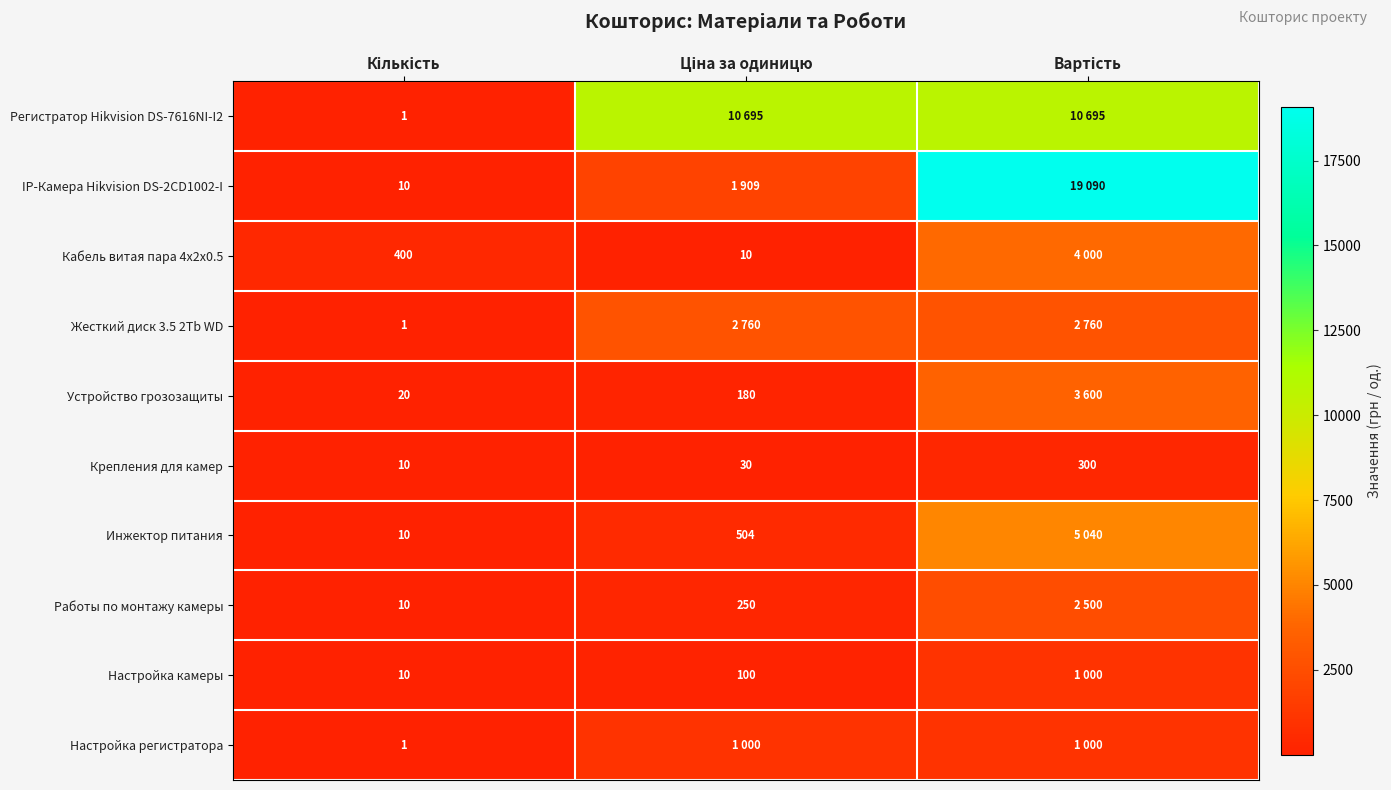

What is the difference between the Настройка камеры values at Вартість and Ціна за одиницю?

900